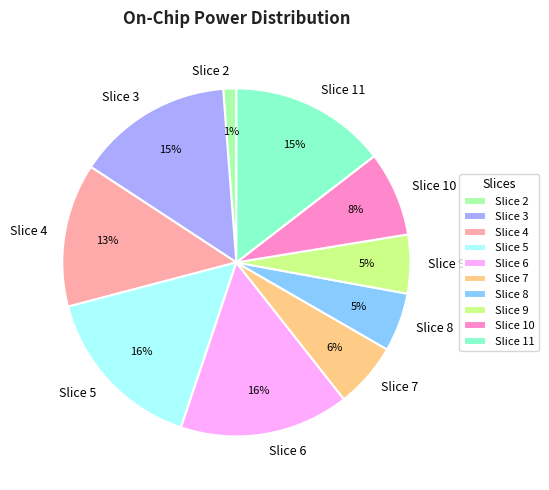

Does Slice 3 account for over 50% of the chart?

No